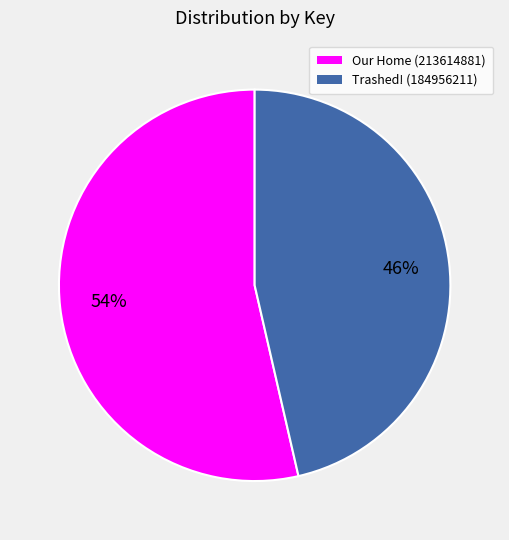

How many slices are in this pie chart?

2